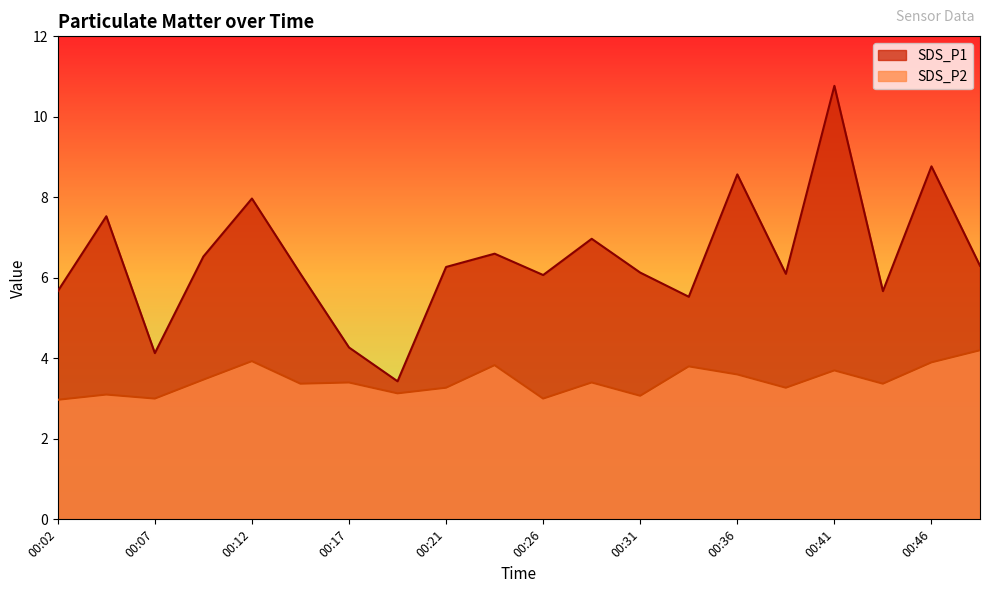

What is the approximate value of SDS_P1 at 00:44?

5.7